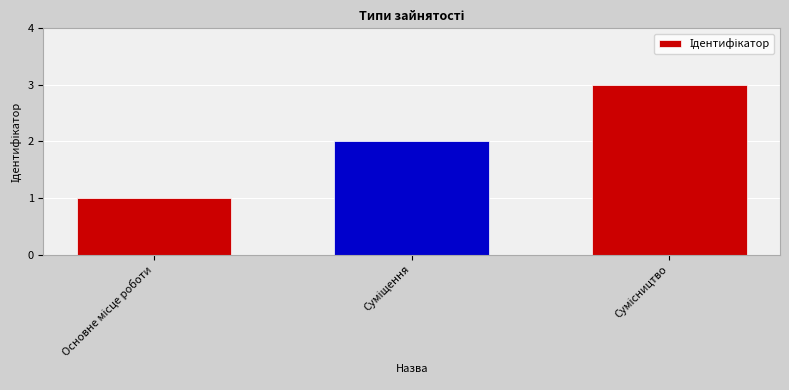

Reading left to right, list all the values displayed in this chart.

1	2	3